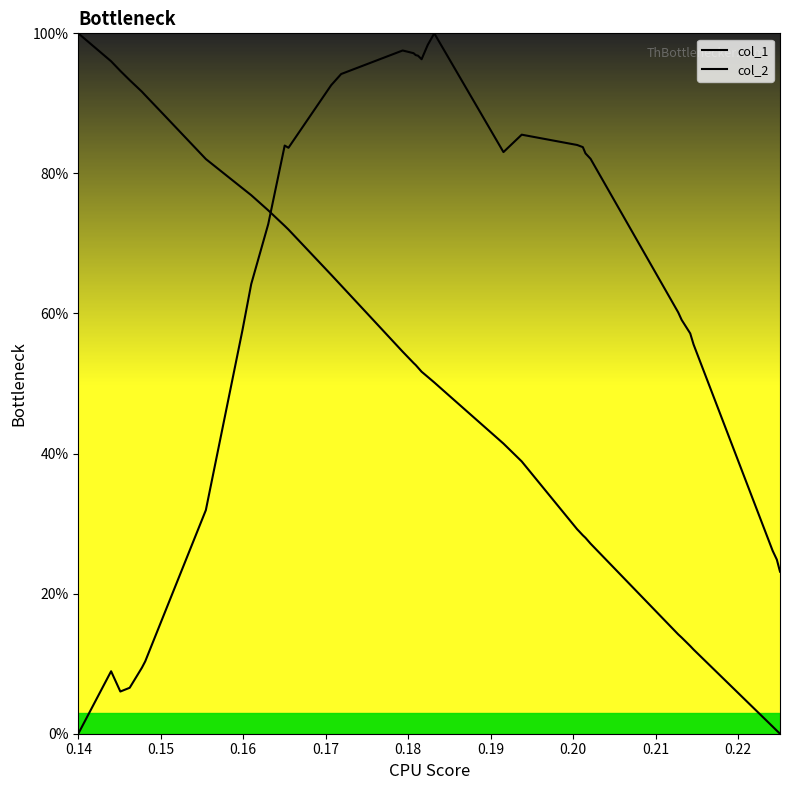

Reading right to left, list all the values displayed in this chart.

col_1: 0.0	0.4	1.0	12.0	12.5	13.2	13.7	14.2	27.1	27.6	28.0	28.3	28.9	29.2	38.9	41.4	48.5	50.2	50.9	51.7	52.3	52.6	52.9	54.5	58.8	64.0	65.5	72.0	72.5	74.7	76.9	77.9	82.1	88.3	91.2	91.7	93.3	94.6	96.0	100.0
col_2: 23.1	24.9	26.1	55.6	57.2	58.2	59.1	60.2	82.1	82.5	82.9	83.8	84.0	84.1	85.5	83.0	96.7	100.0	98.4	96.3	96.8	96.9	97.2	97.6	96.0	94.2	92.6	83.7	84.0	72.8	64.2	57.6	31.9	17.1	10.3	9.4	6.6	6.0	8.9	0.0